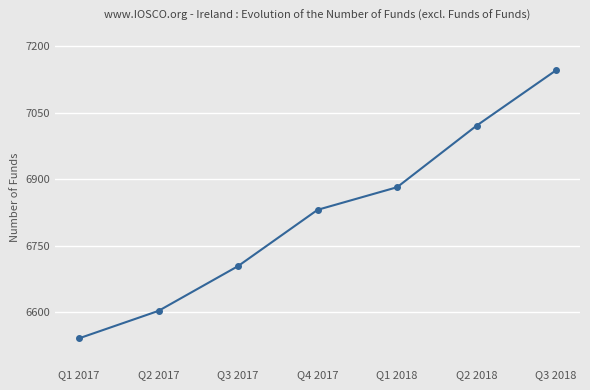

Between Q2 2018 and Q2 2017, which is larger?

Q2 2018